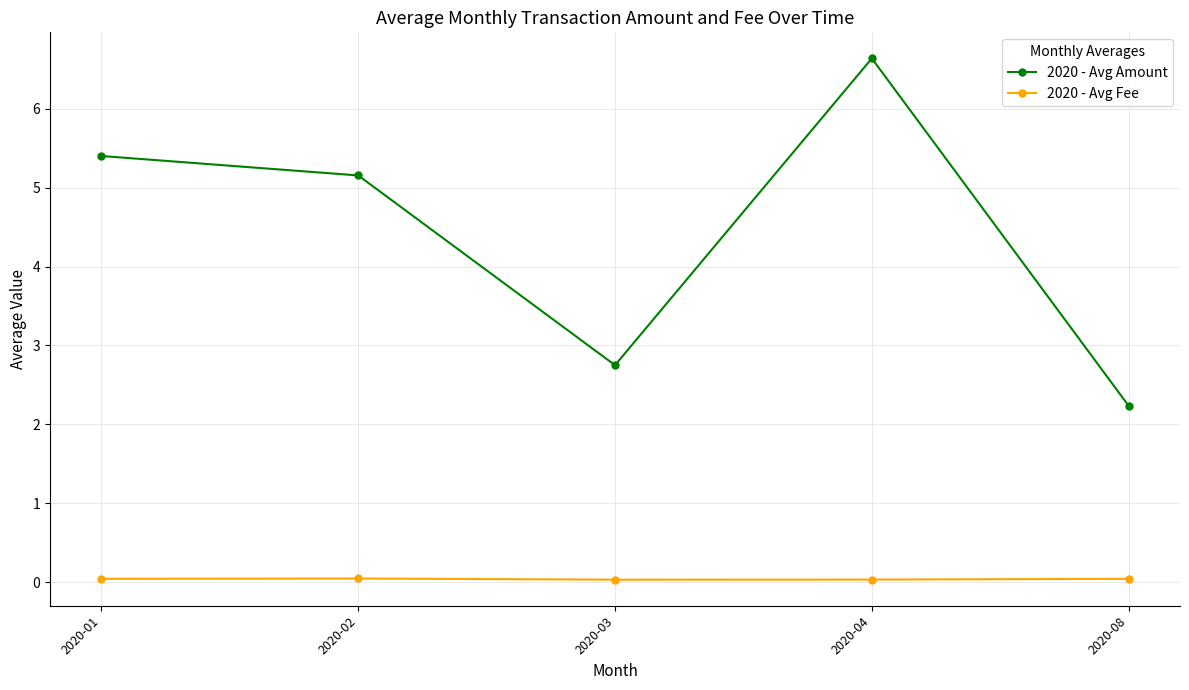

Which series has the largest total across all categories?

2020 - Avg Amount